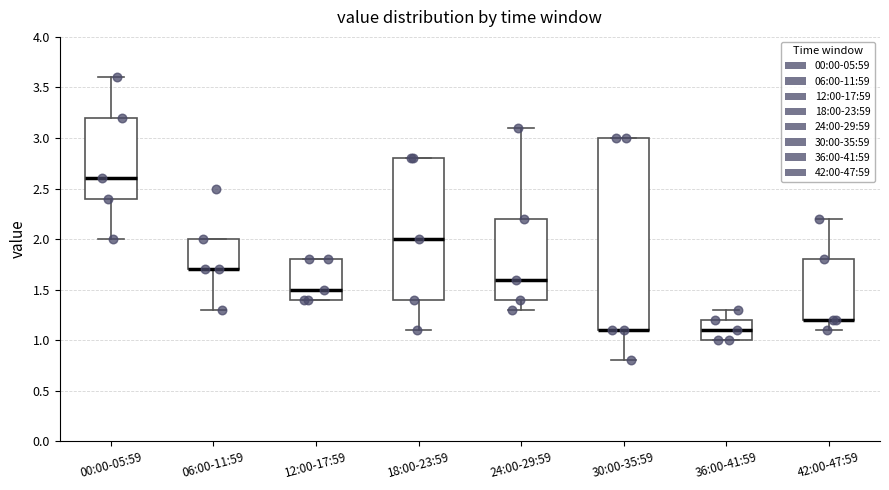

Where is the upper edge of the box for 06:00-11:59 on the y-axis? The values are not printed on the chart, so give them approximately, as read against the axis.

2.0